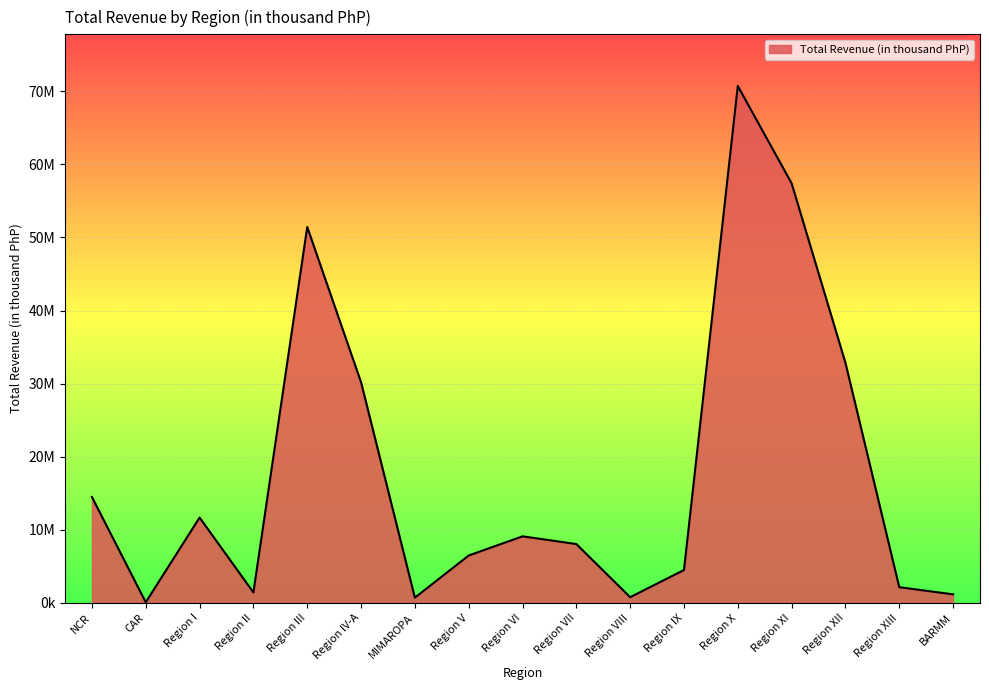

Reading left to right, what are all the values shown in this chart?

14477222	78664	11670026	1425381	51431473	30189785	708505	6476958	9101855	8046128	772843	4492215	70723715	57405844	32841116	2141351	1163397